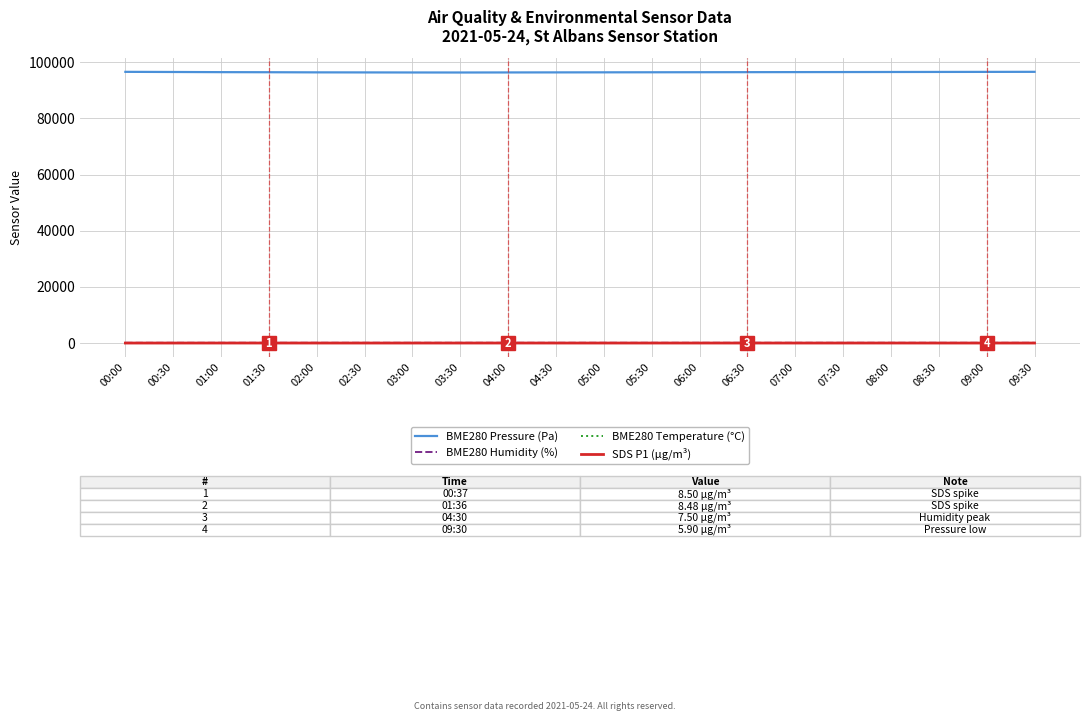

True or false: BME280 Pressure (Pa) and SDS P1 (µg/m³) intersect in this chart.

False